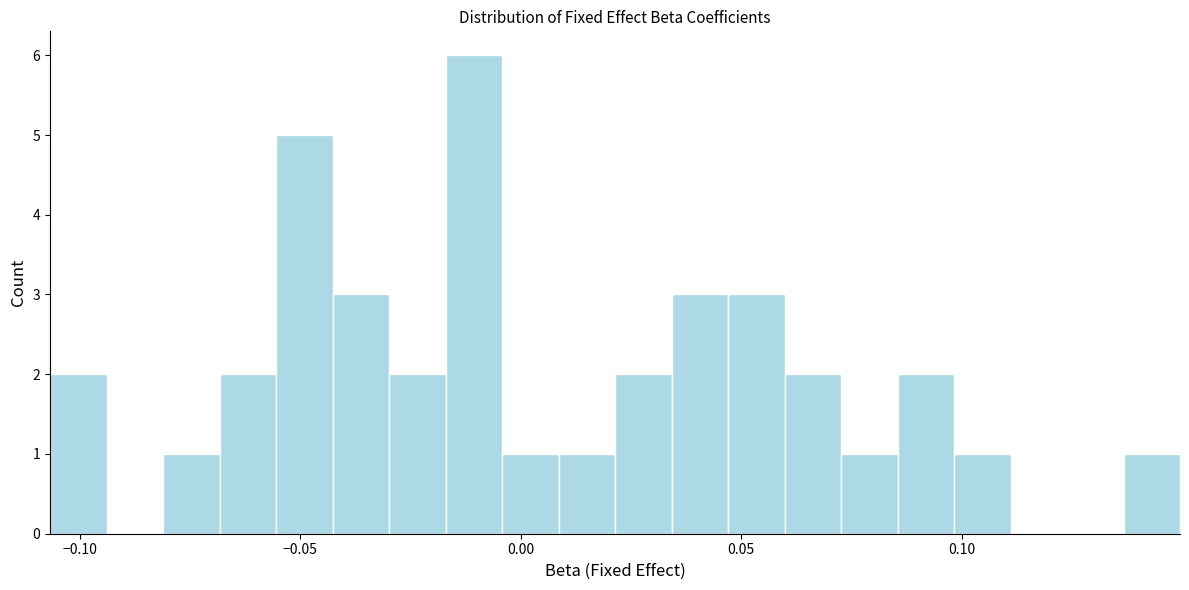

Around what value on the x-axis is the tallest bar? Give the approximate position of its centre, as read against the axis.

-0.010